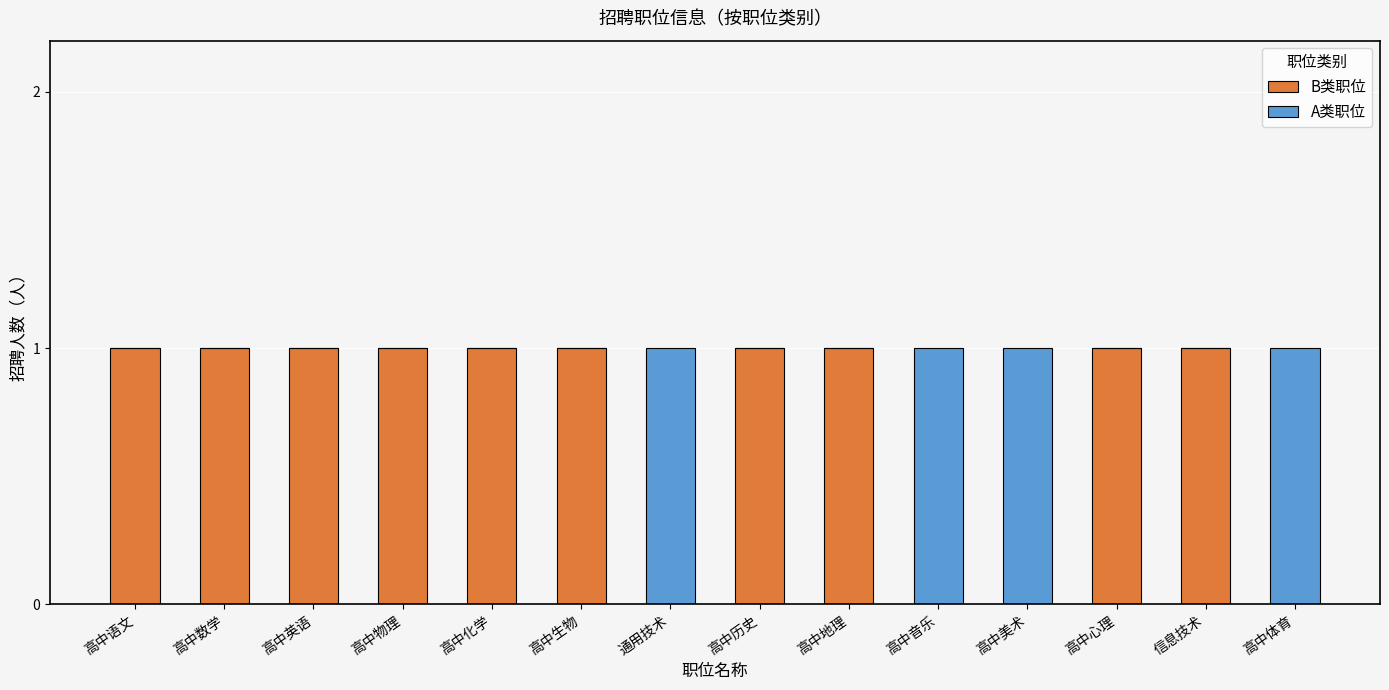

The B类职位 series shows 0 at 高中地理. True or false?

False